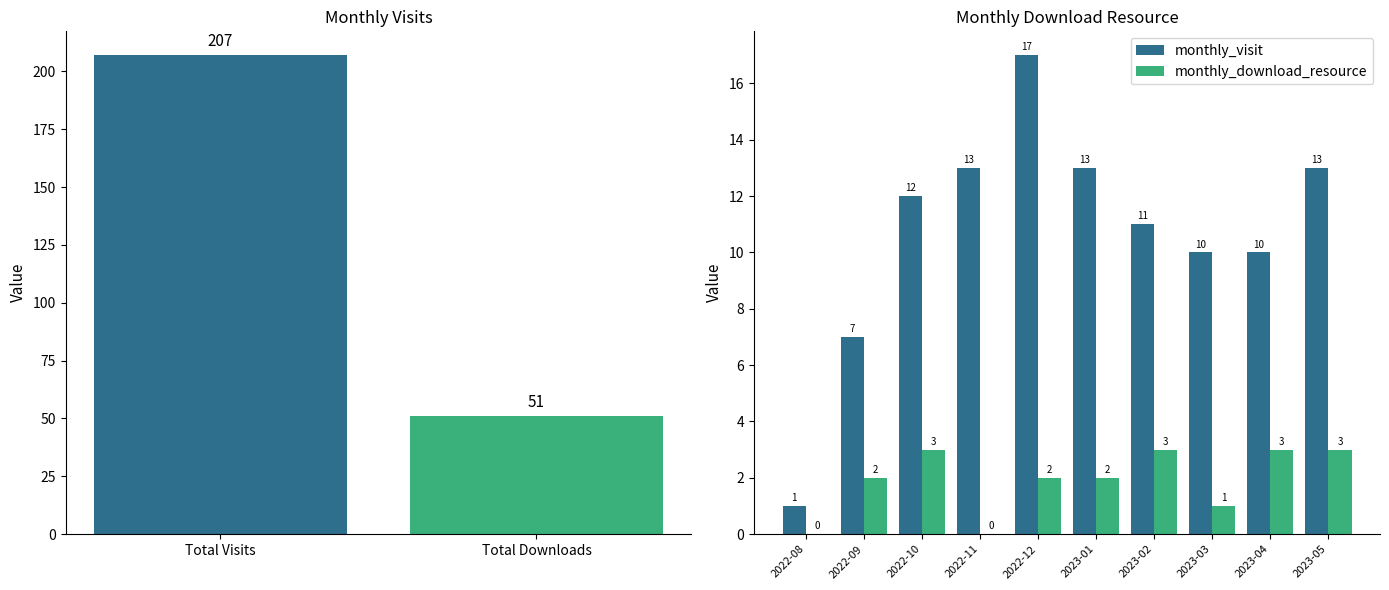

Are the bars horizontal?

No